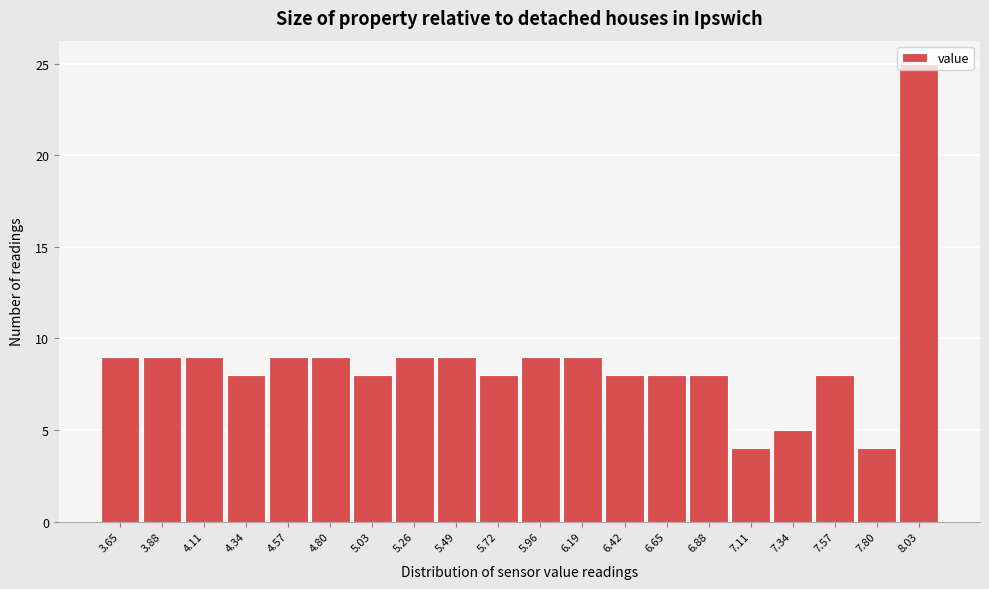

Which has a higher value, 8.03 or 6.65?

8.03